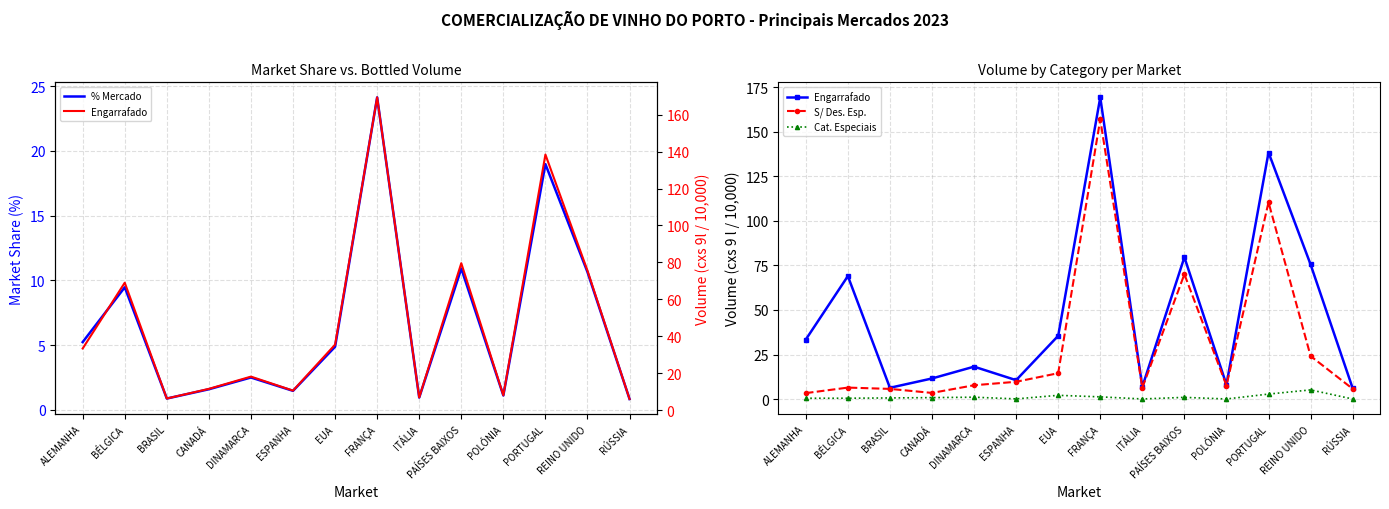

Does the chart have visible grid lines?

Yes